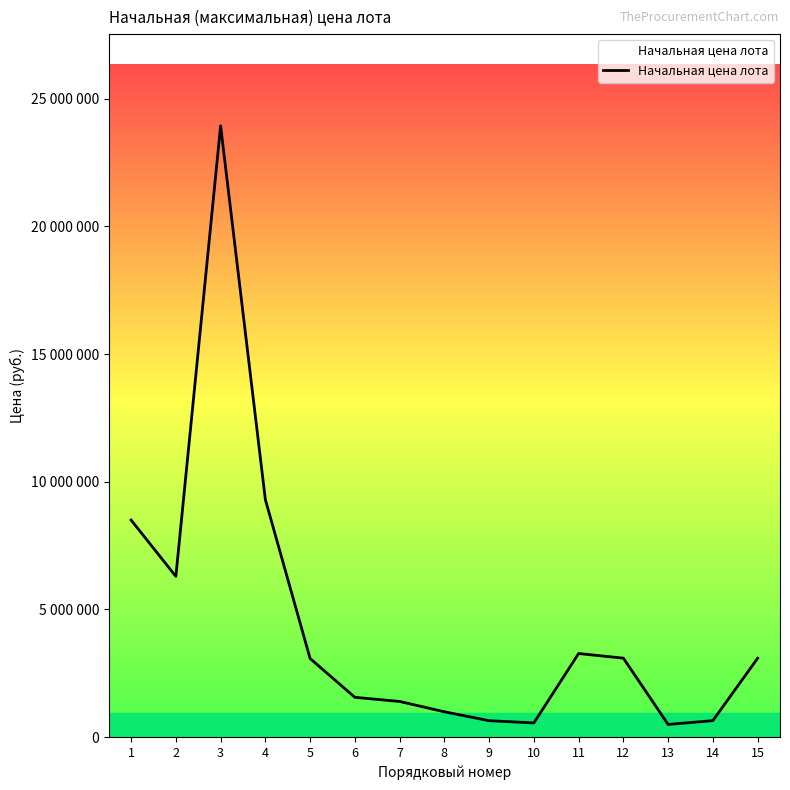

Does the chart display data point markers on the line(s)?

No